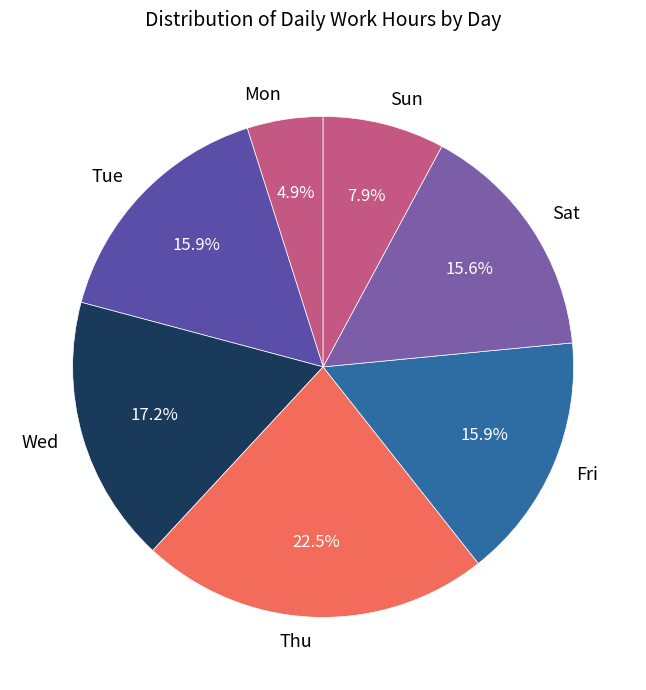

What is the largest slice in the pie chart?

Thu